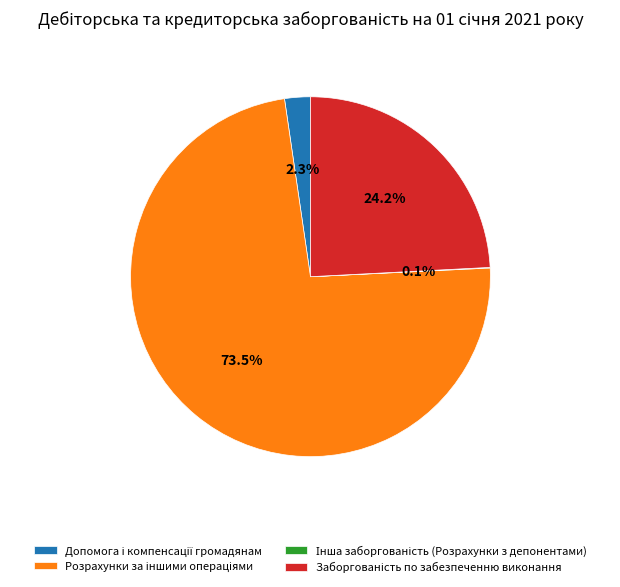

Is there any slice that represents more than half of the pie?

Yes